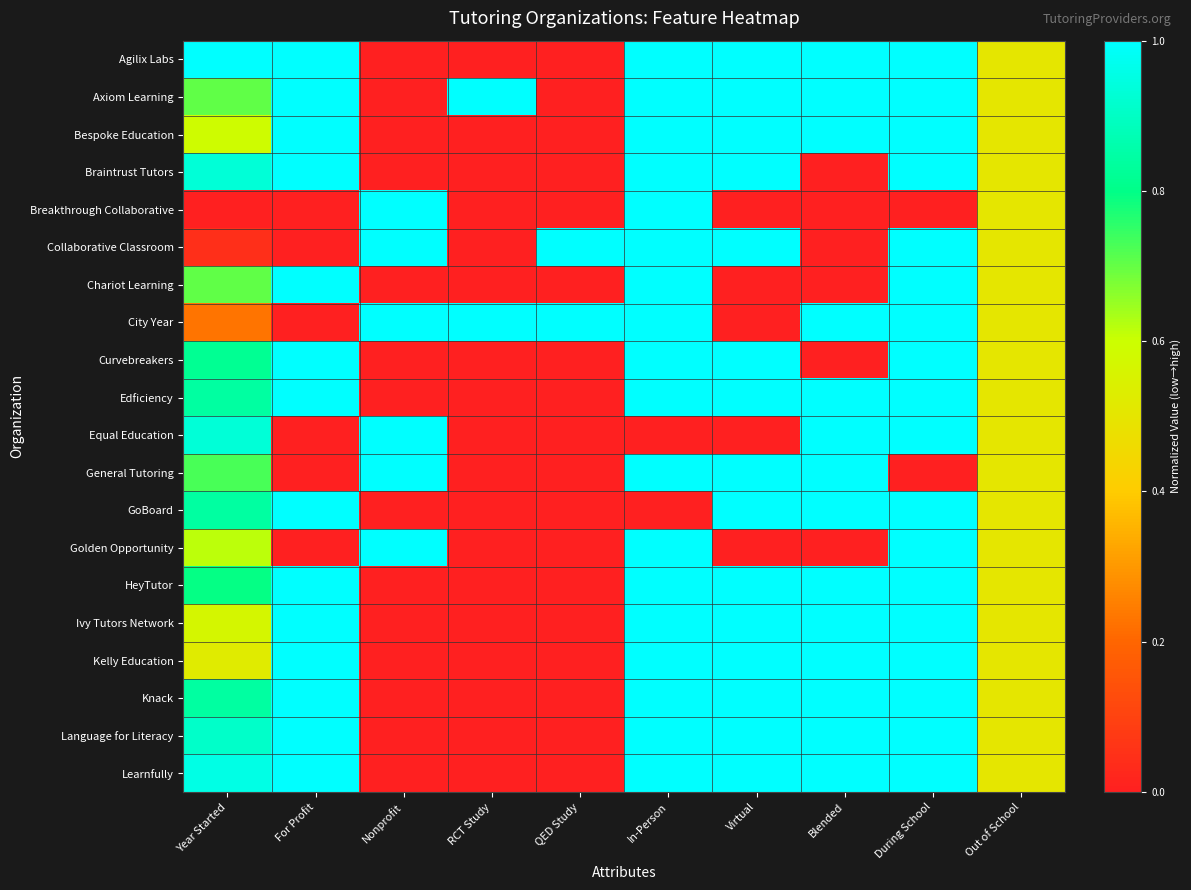

What is the difference between the highest and lowest values at Blended?

1.0